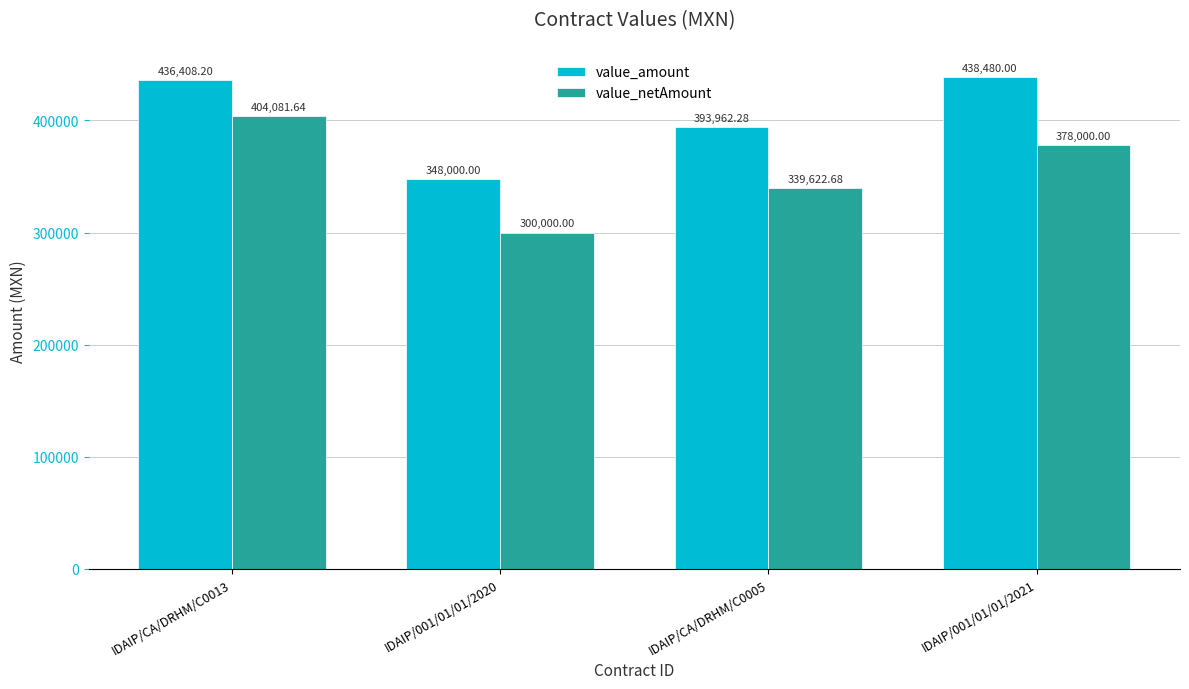

What is the minimum value shown in the chart?

300000.0